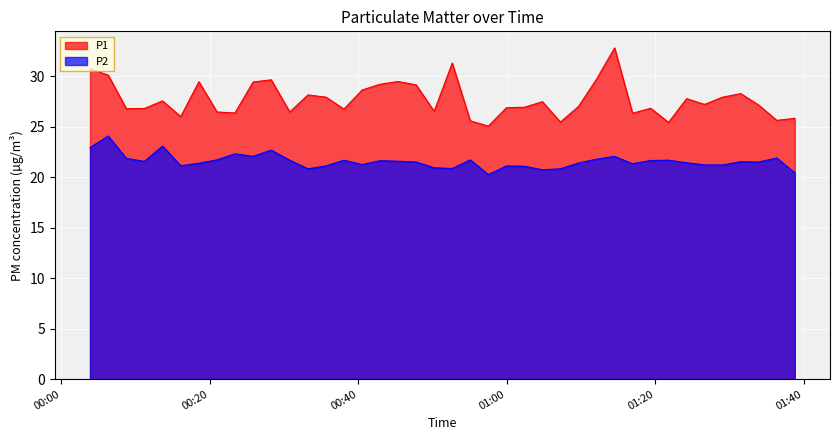

What are all the series names shown in the legend?

P1, P2